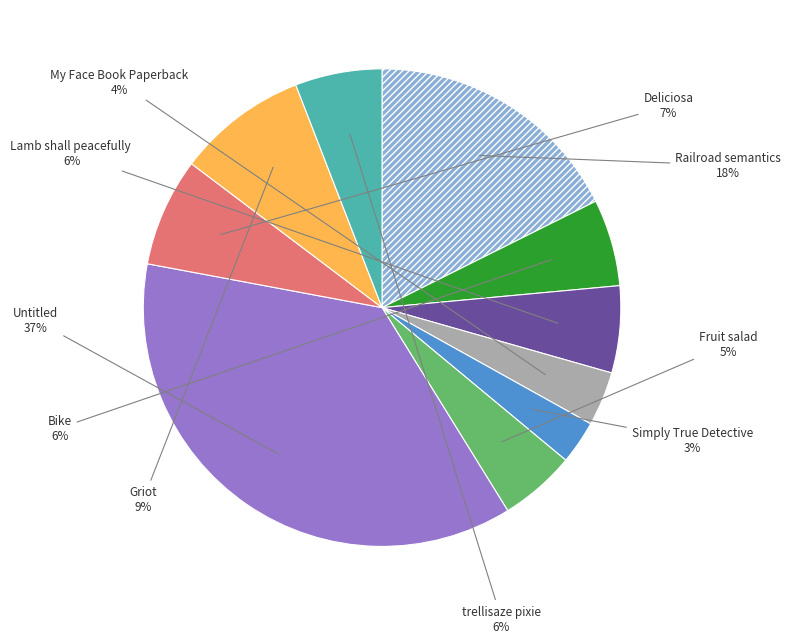

To the nearest percent, what is the difference between the largest and smallest slice percentages?

34%